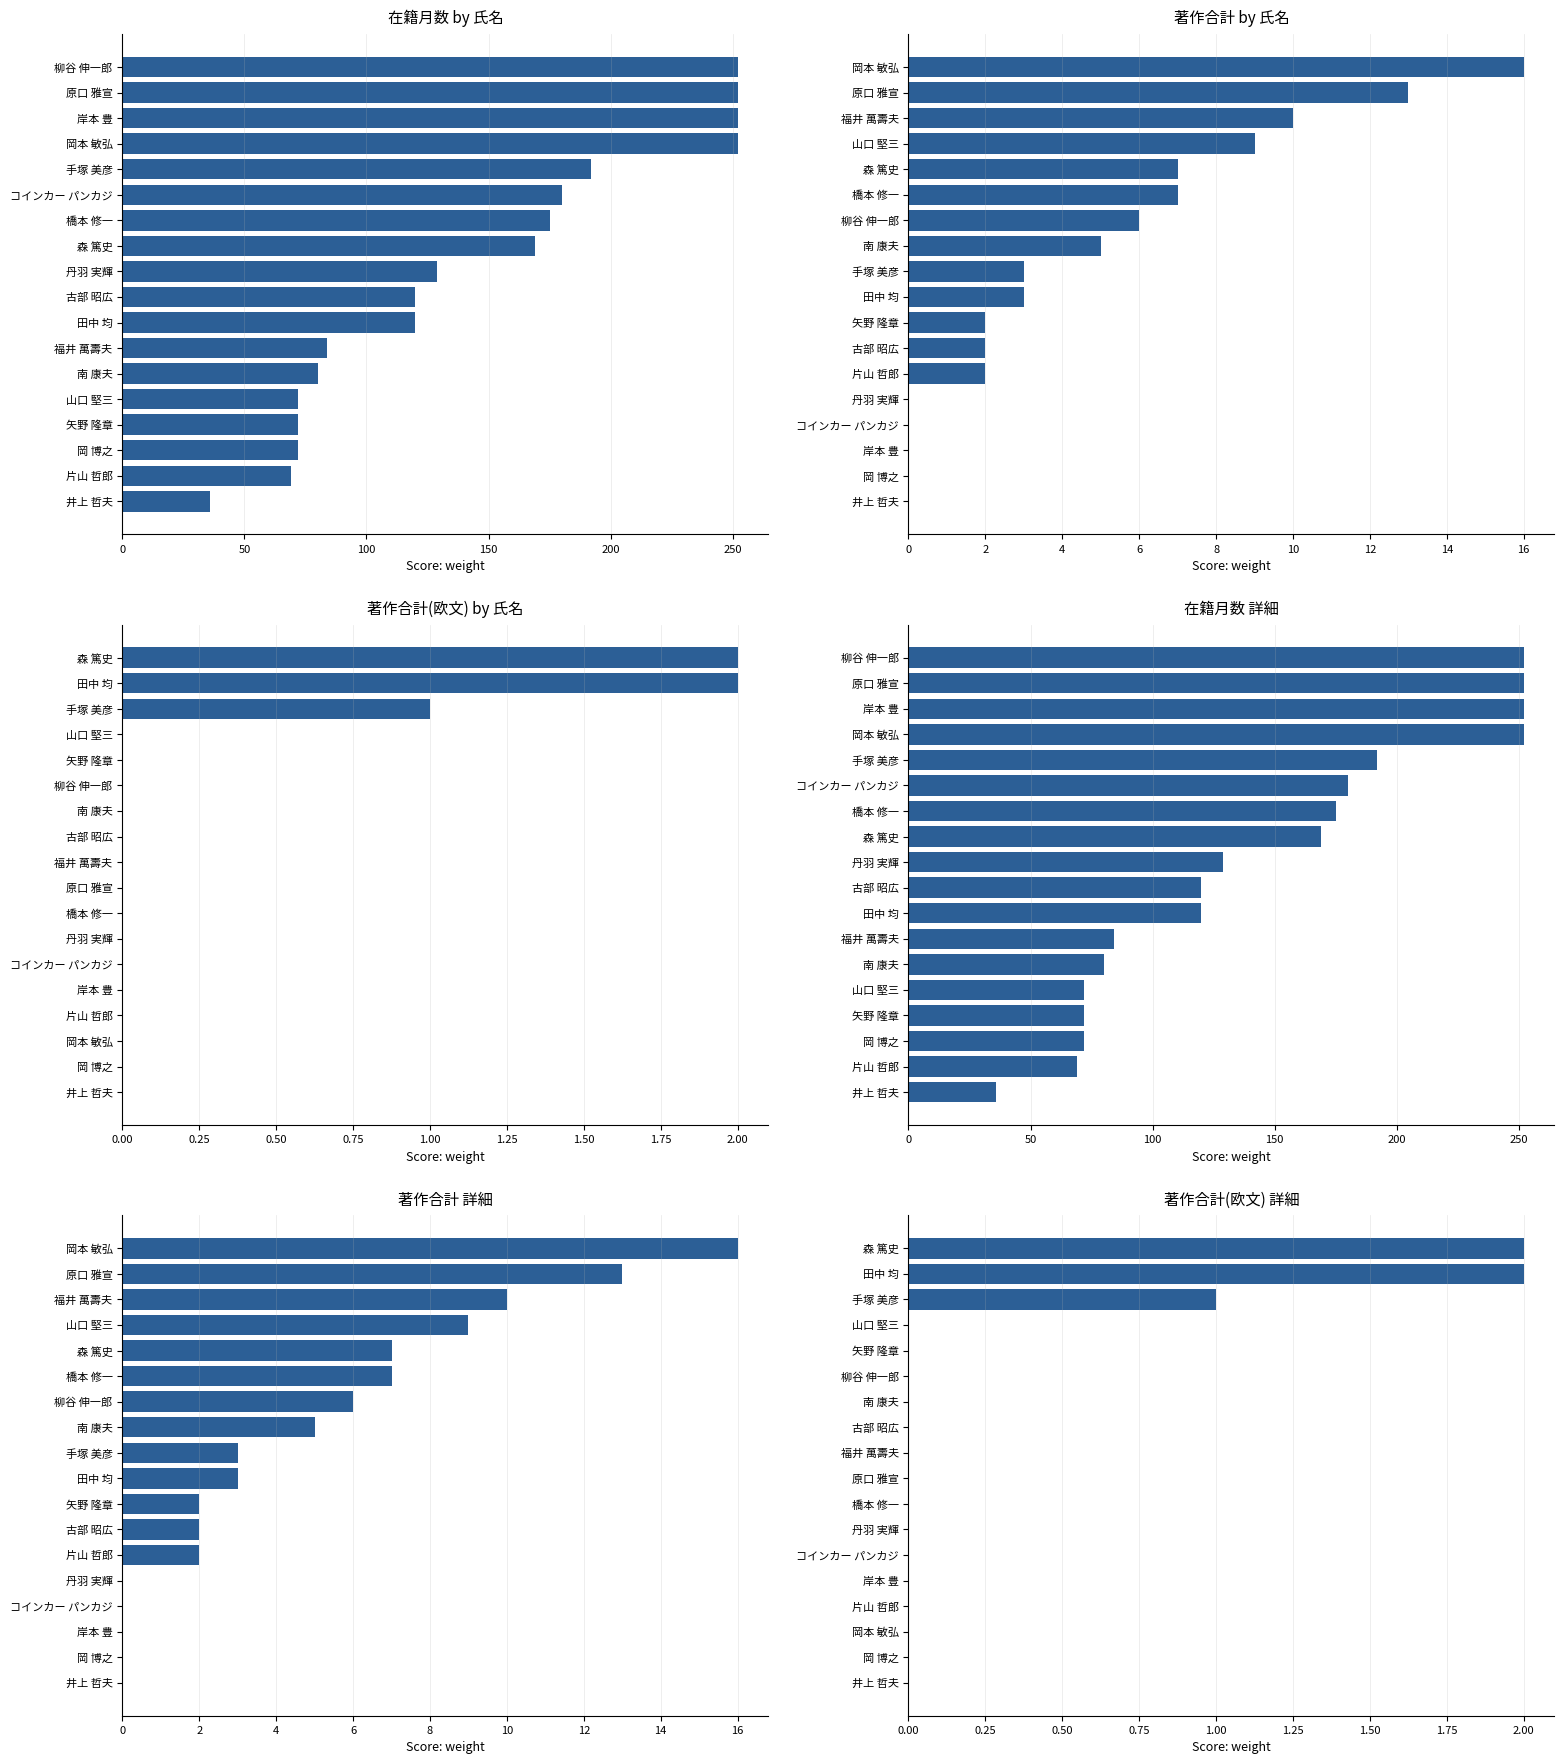

What value does the 在籍月数 詳細 series have at 岡 博之, to the nearest 50?

50